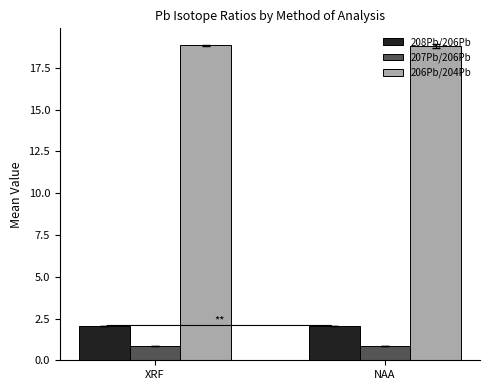

What is the label of the 1st bar from the right?

NAA